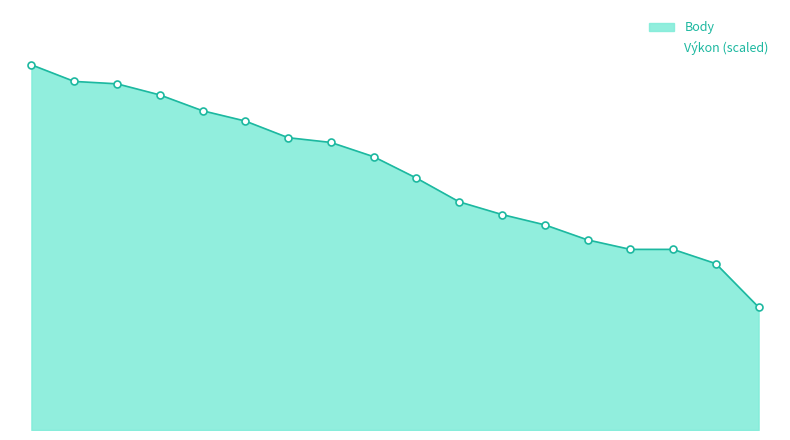

What are all the series names shown in the legend?

Výkon, Body